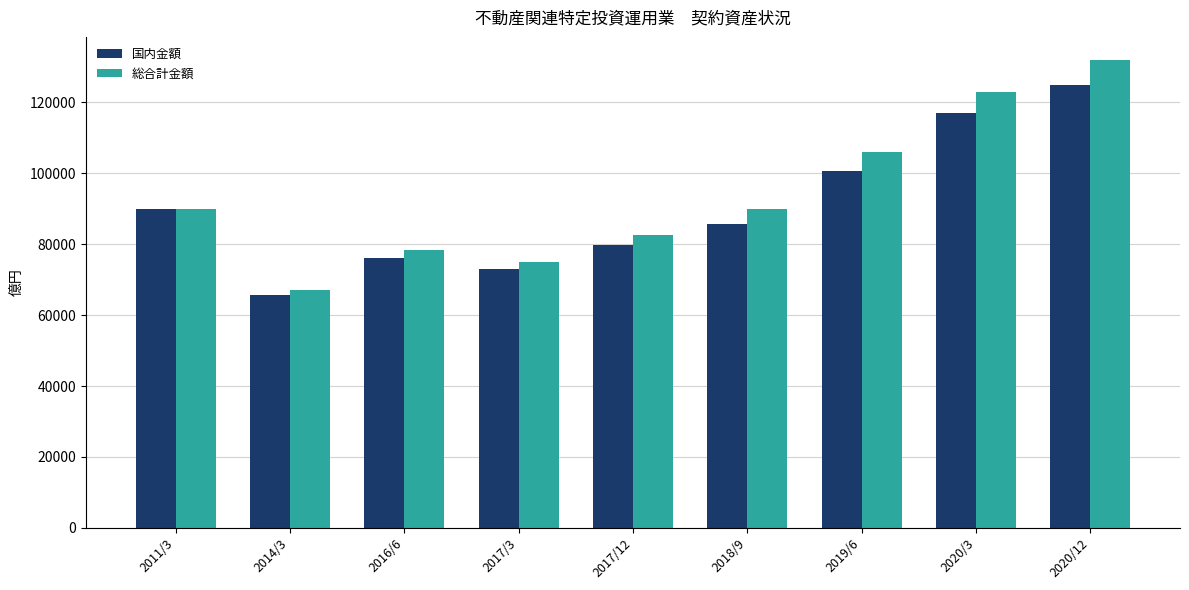

At how many categories does at least one series exceed 99043?

3